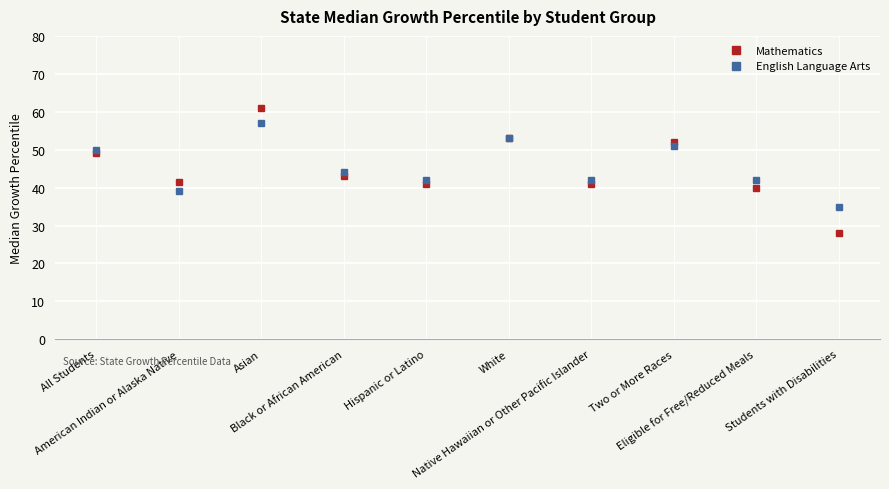

What are all the series names shown in the legend?

Mathematics, English Language Arts